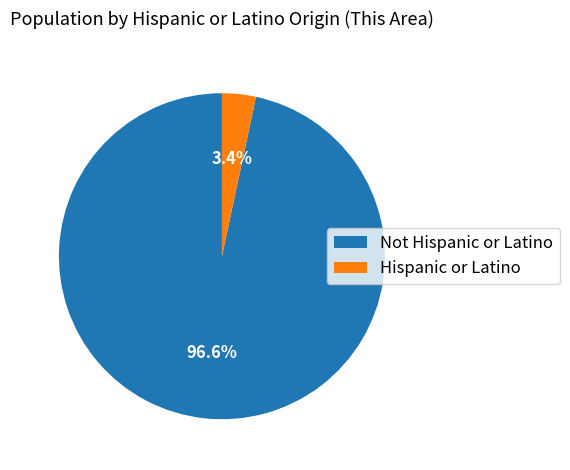

Which has a higher value, Hispanic or Latino or Not Hispanic or Latino?

Not Hispanic or Latino